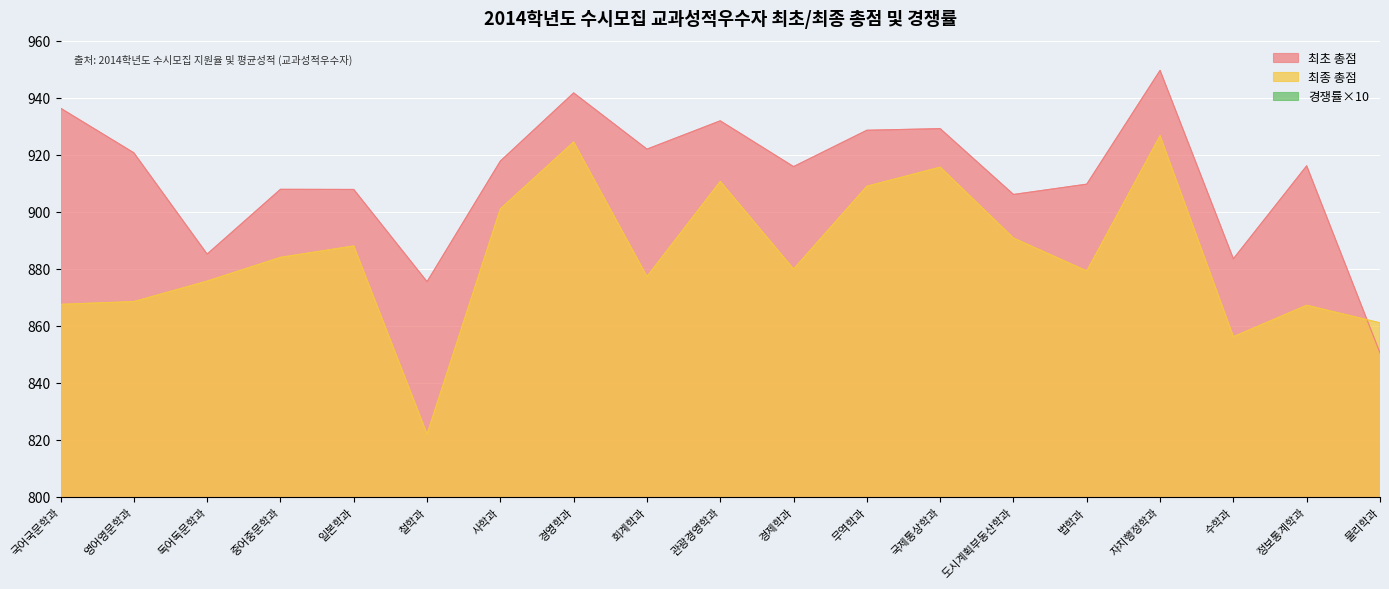

What are all the series names shown in the legend?

최초 총점, 최종 총점, 경쟁률×10